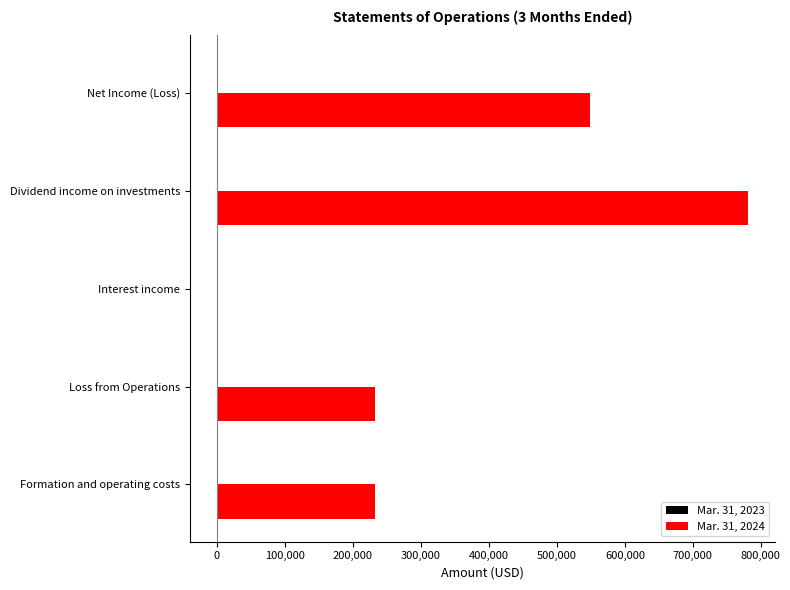

Which series has the largest total across all categories?

Mar. 31, 2024